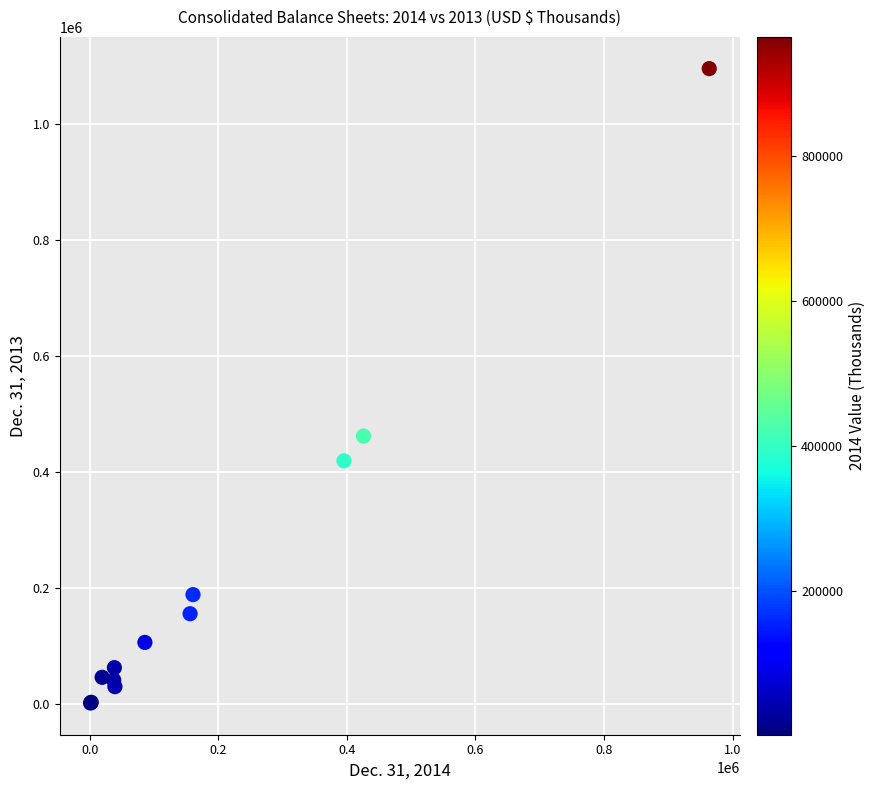

What Y value in the scatter plot is closest to 548998?

462226